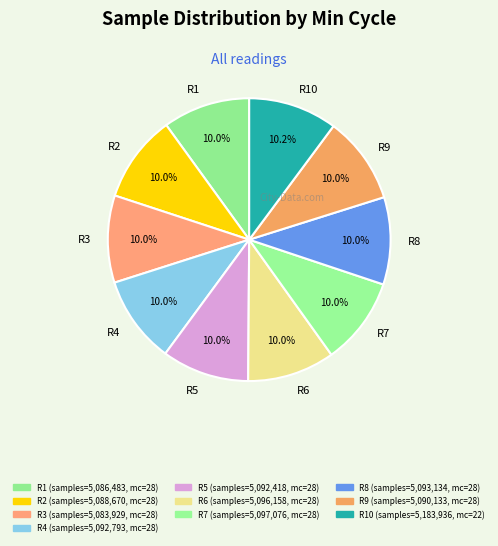

What percentage do R8 and R7 together represent?

20.0%